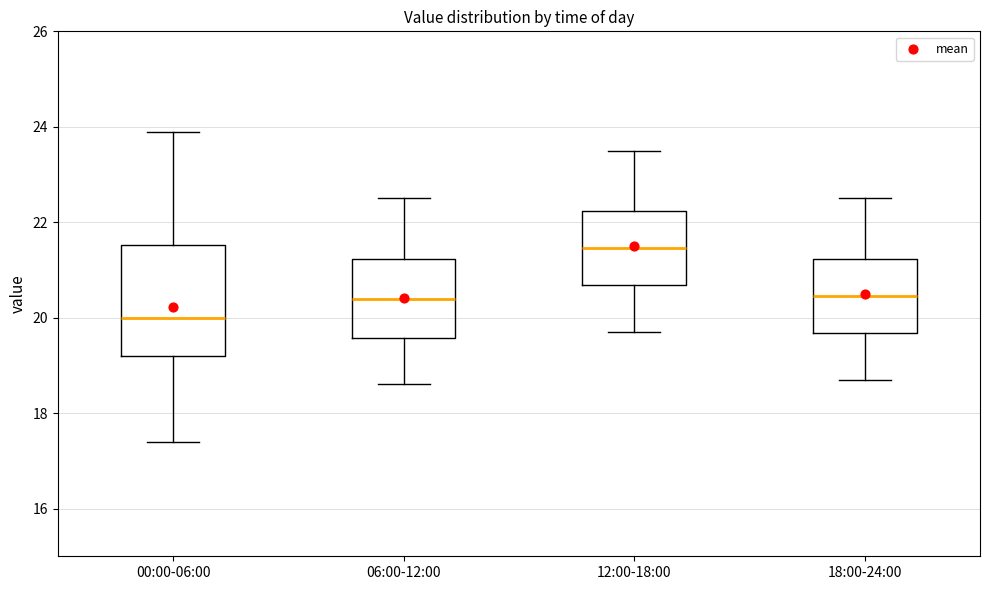

Where does the median line of the box for 12:00-18:00 sit on the y-axis? The values are not printed on the chart, so give them approximately, as read against the axis.

21.4